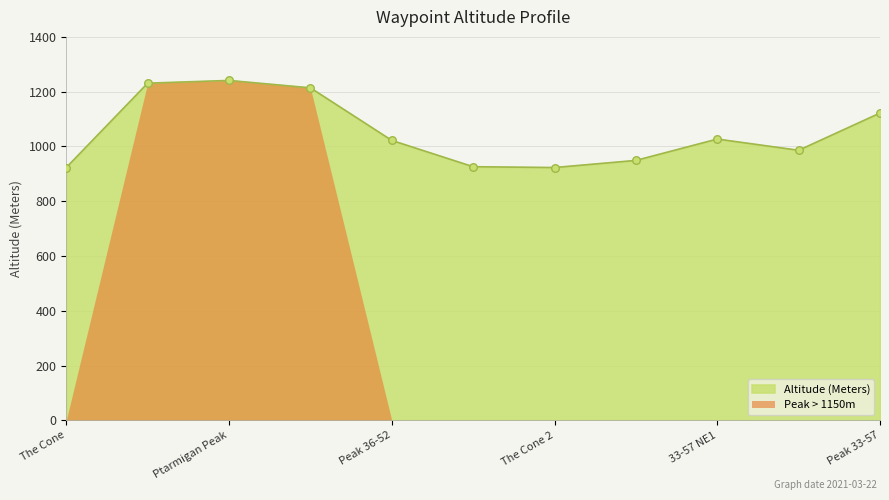

What is the ratio of the value at The Cone to the value at Peak 40-47?

0.7